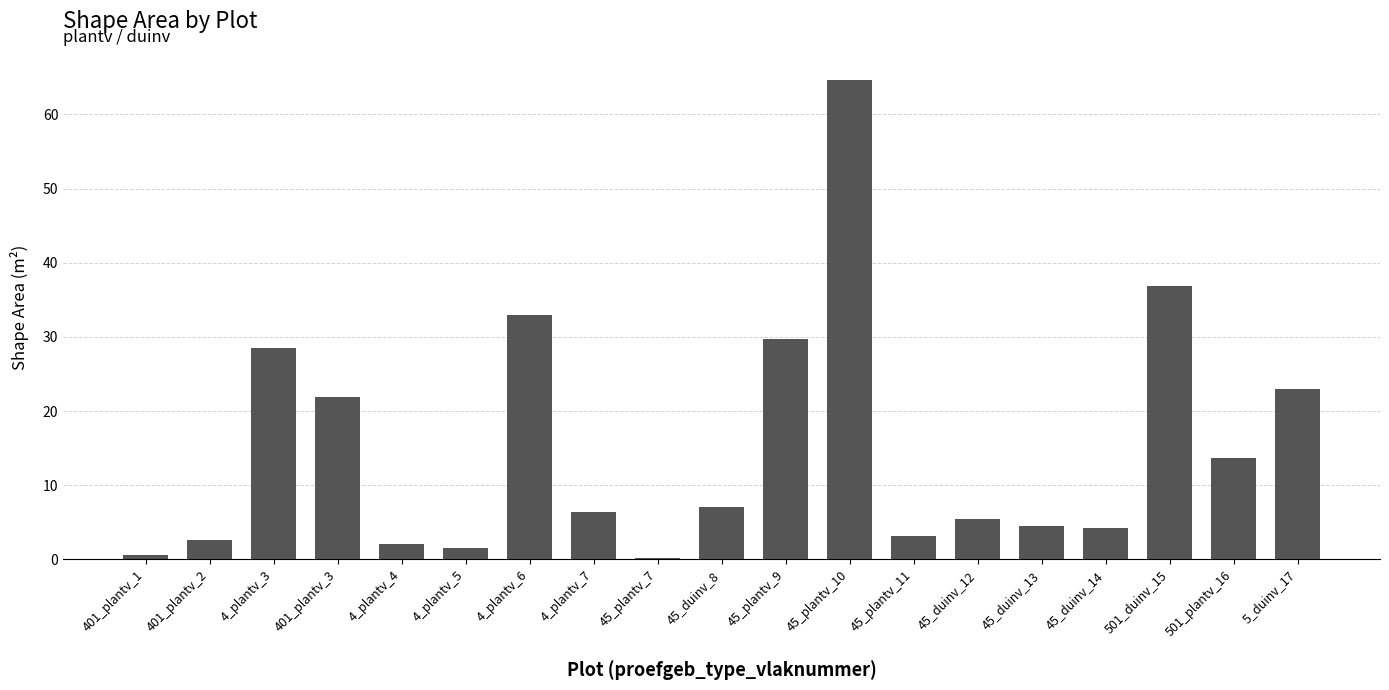

What is the sum of the values at 401_plantv_3 and 501_duinv_15?

58.8